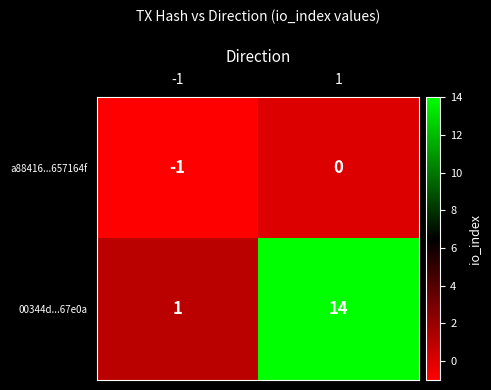

The value of 00344d...67e0a at -1 is 1. True or false?

True